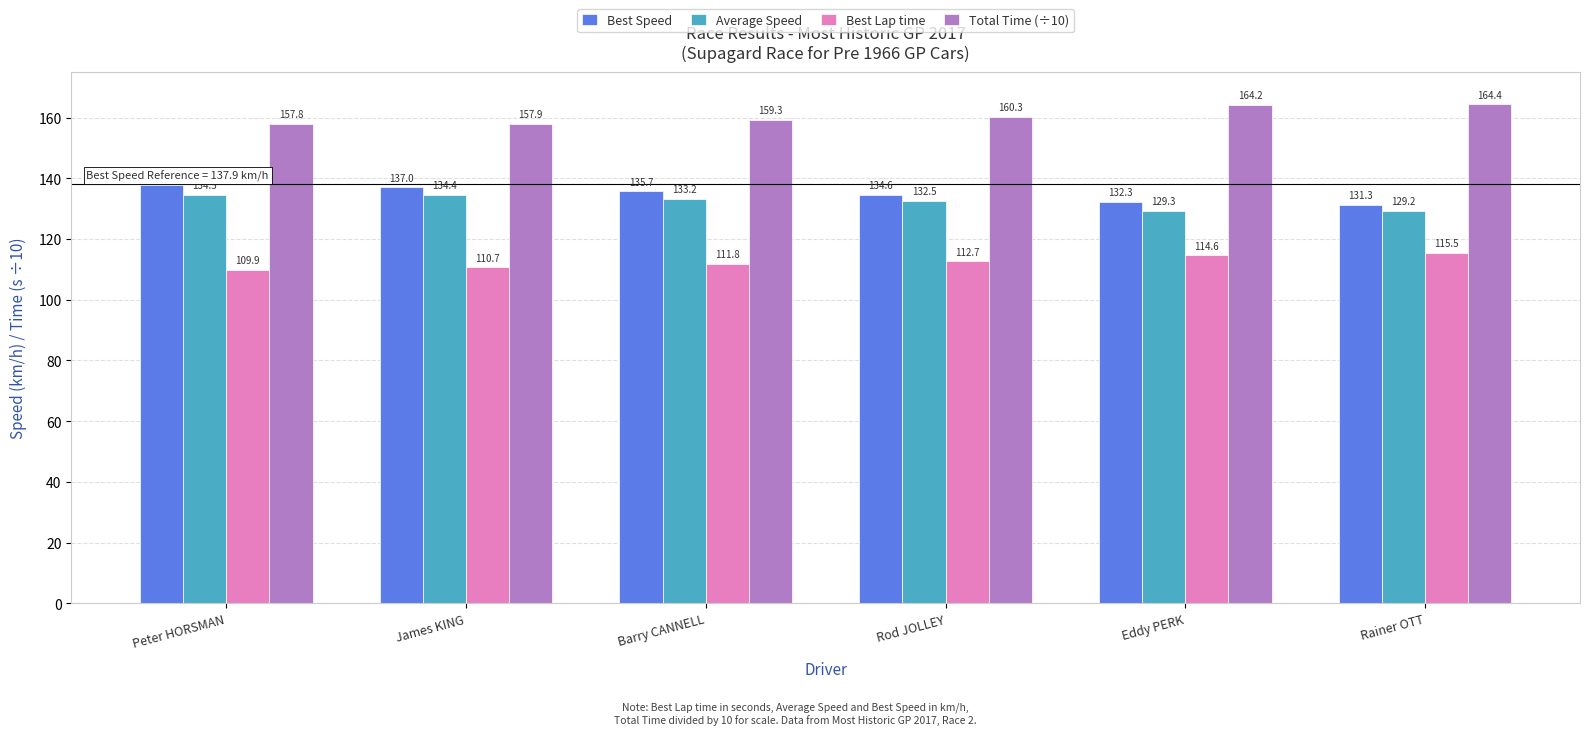

Does the chart contain any negative values?

No